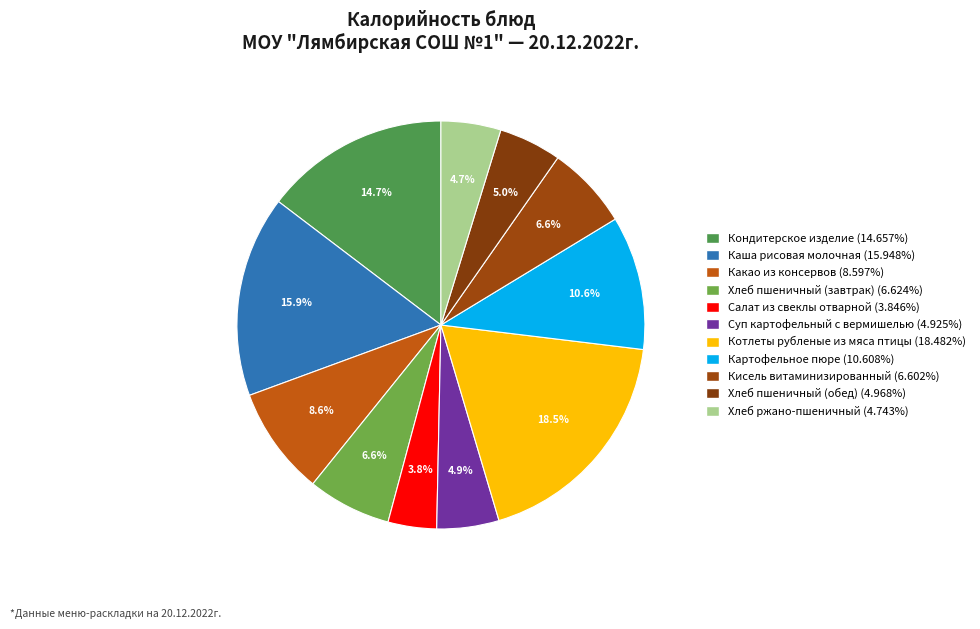

What percentage is the Суп картофельный с вермишелью slice, to the nearest percent?

5%